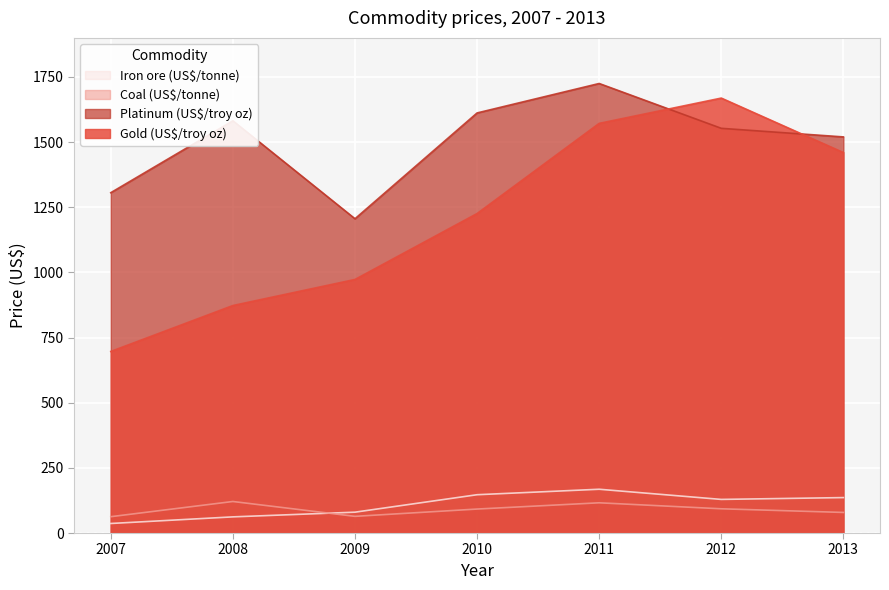

The value of Platinum (US$/troy oz) at 2009 is 1206.0. True or false?

True